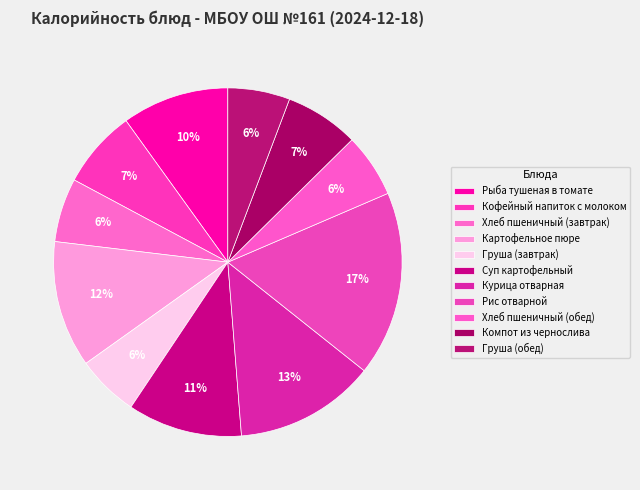

What is the smallest slice in the pie chart?

Груша (завтрак)